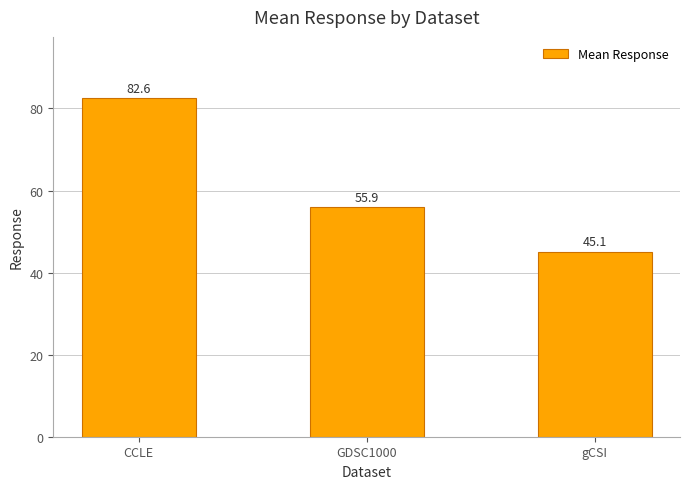

How many categories are shown in the chart?

3